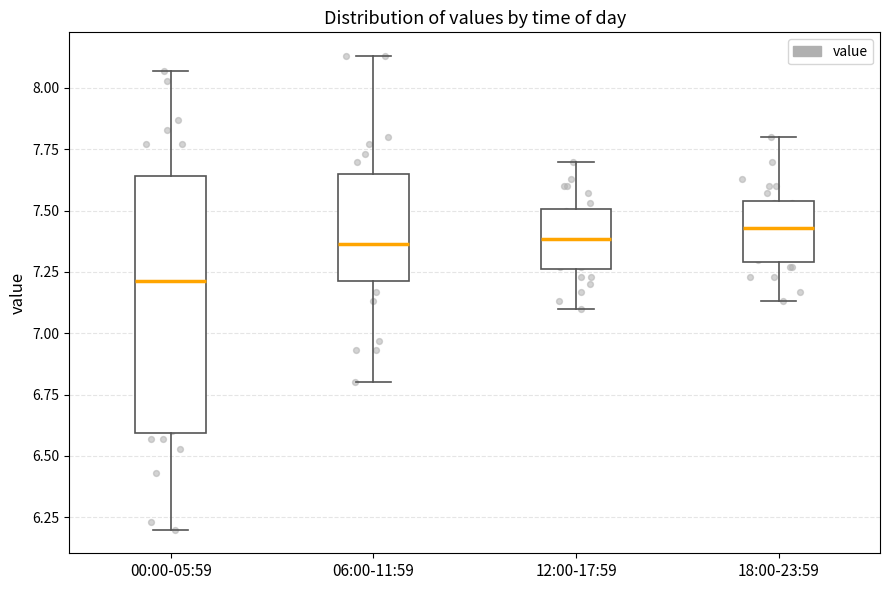

Which box is the tallest, from its lower edge to its upper edge?

00:00-05:59